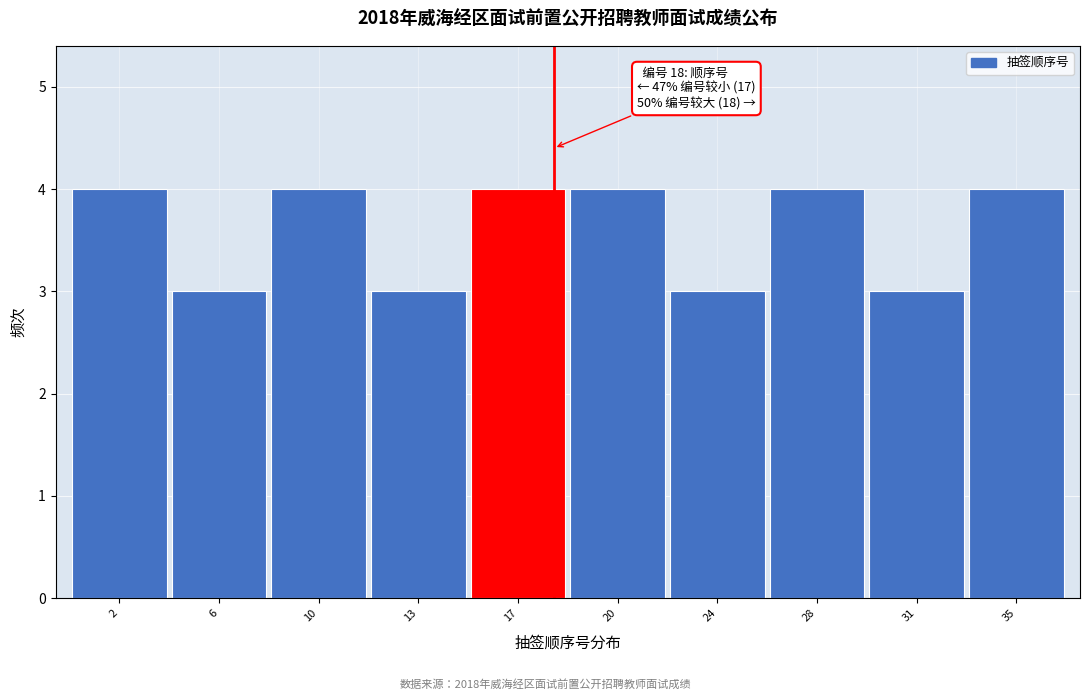

Reading left to right, extract all data points from this chart.

2=4	6=3	10=4	13=3	17=4	20=4	24=3	28=4	31=3	35=4